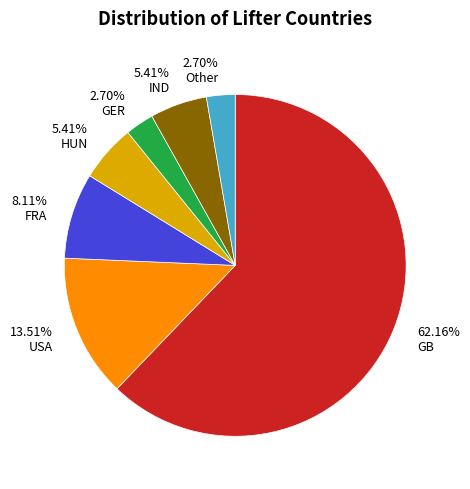

Is there a majority slice in this chart?

Yes